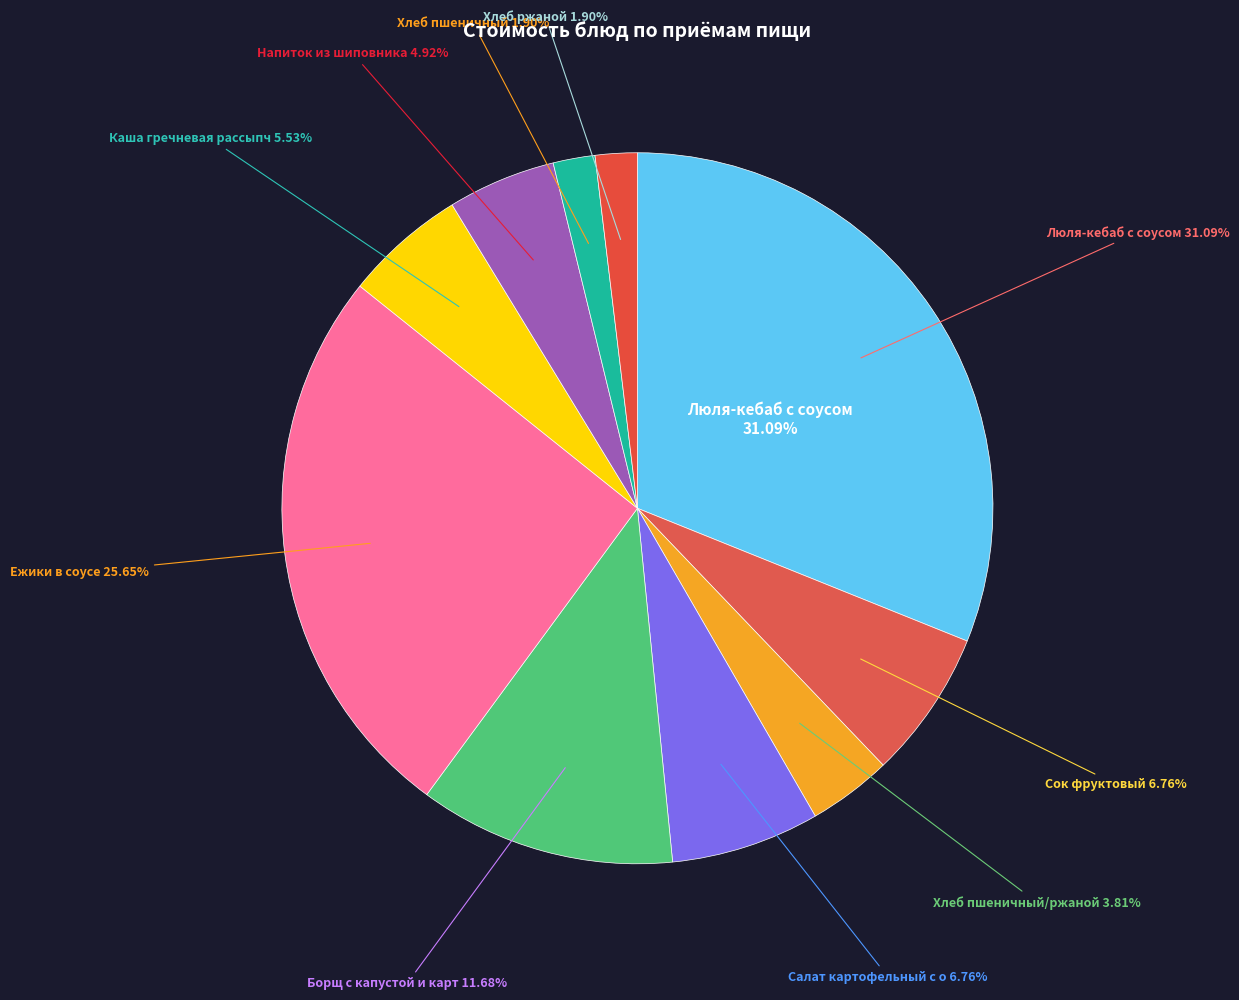

To the nearest percent, what is the difference between the largest and smallest slice percentages?

29%